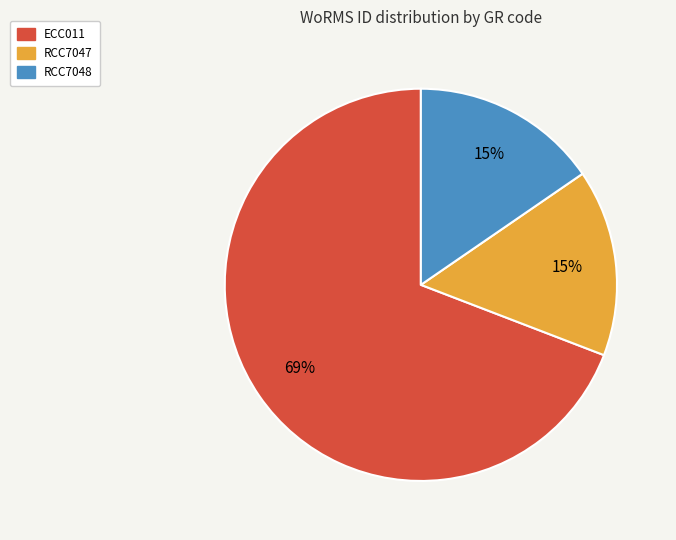

Is RCC7047 the majority of the pie?

No